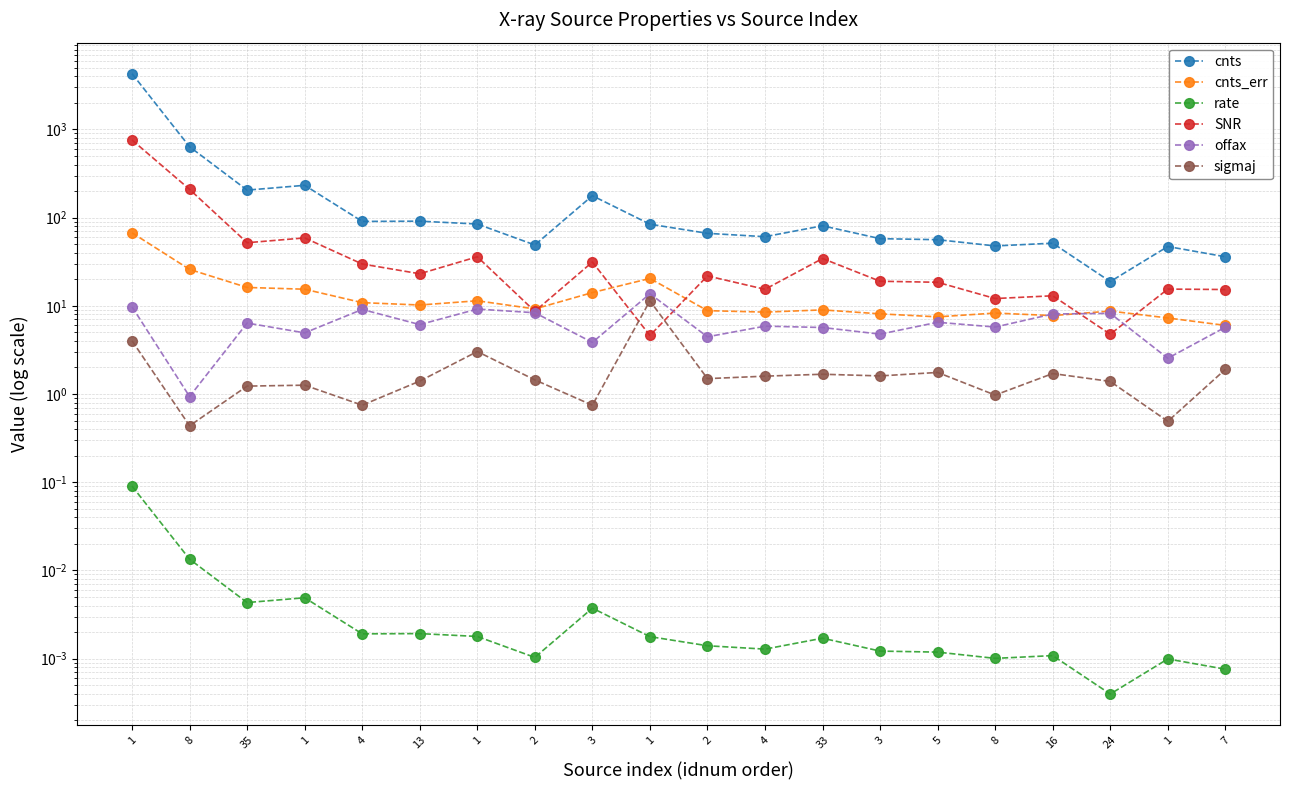

Read the sigmaj value at 3.

1.6